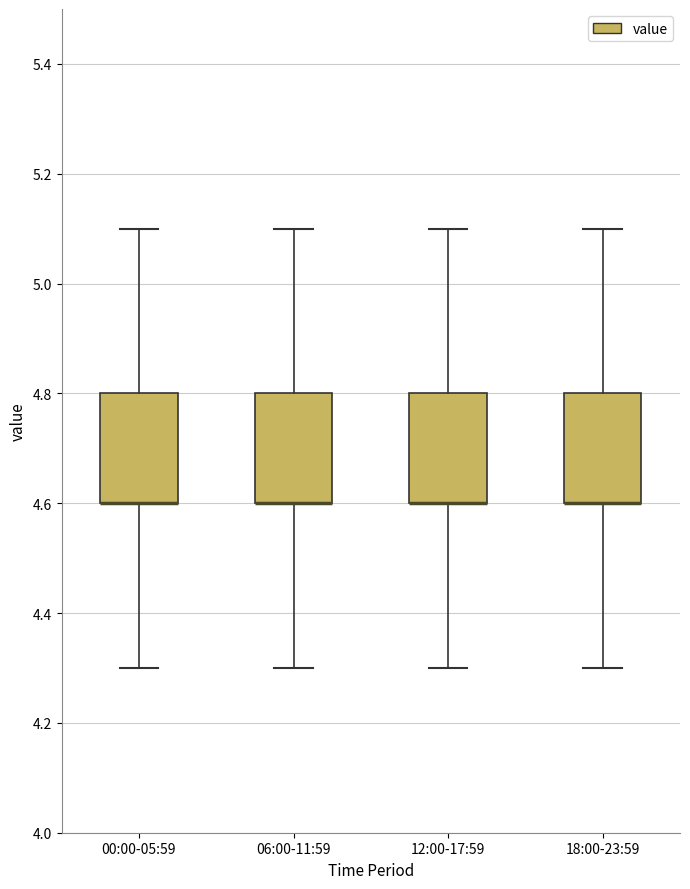

Reading left to right, read every box against the y-axis: the position of its median line, the range the box covers, and the ends of its whiskers. The values are not printed on the chart, so give them approximately, as read against the axis.

00:00-05:59: median 4.6 (drawn on the box's lower edge), box 4.6 to 4.8, whiskers 4.3 to 5.1
06:00-11:59: median 4.6 (drawn on the box's lower edge), box 4.6 to 4.8, whiskers 4.3 to 5.1
12:00-17:59: median 4.6 (drawn on the box's lower edge), box 4.6 to 4.8, whiskers 4.3 to 5.1
18:00-23:59: median 4.6 (drawn on the box's lower edge), box 4.6 to 4.8, whiskers 4.3 to 5.1